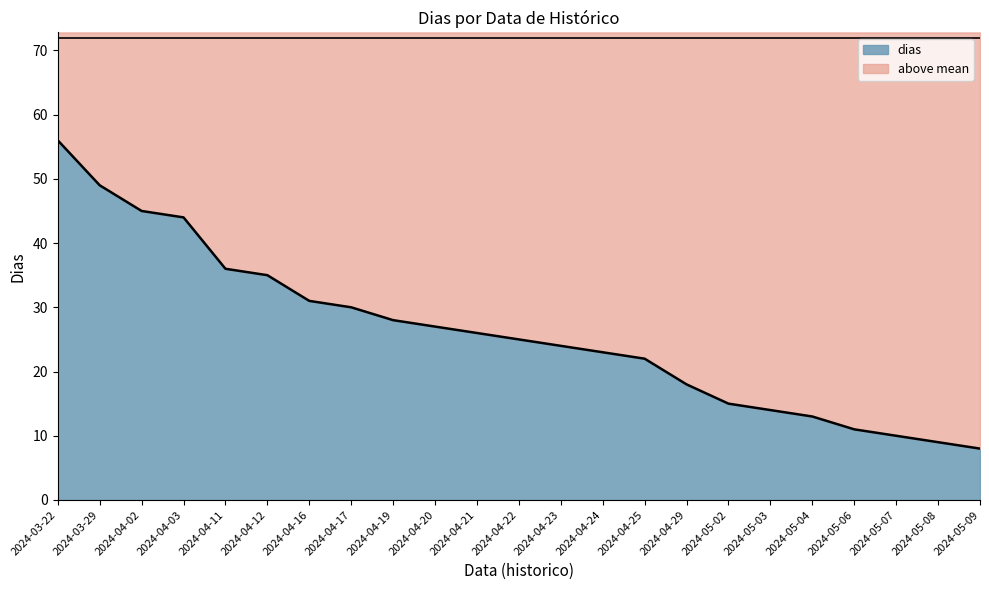

True or false: dias has a value of 27.0 at 2024-04-20.

True